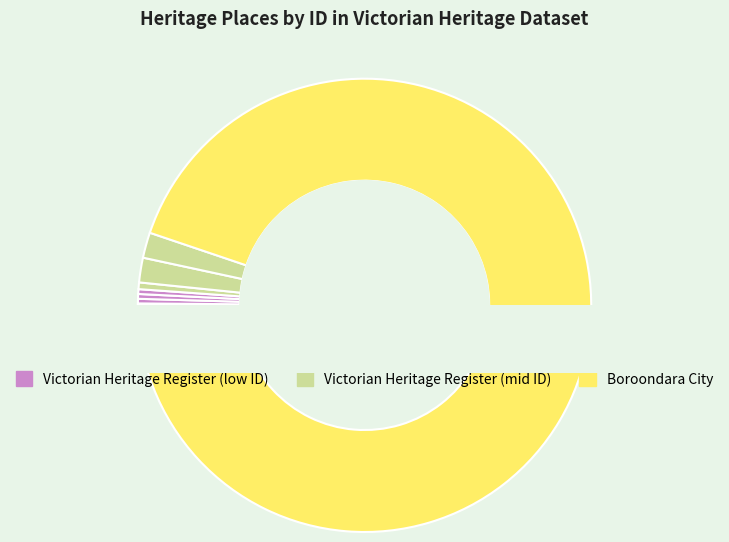

How many segments does this pie chart have?

8